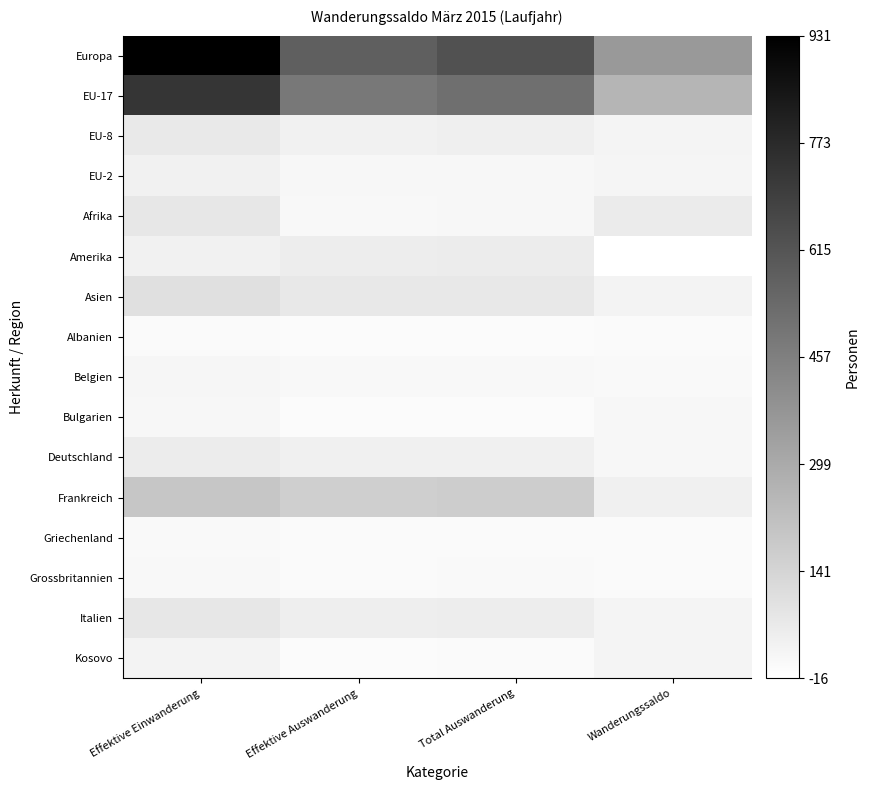

At which category is the sum across all series the highest?

Effektive Einwanderung